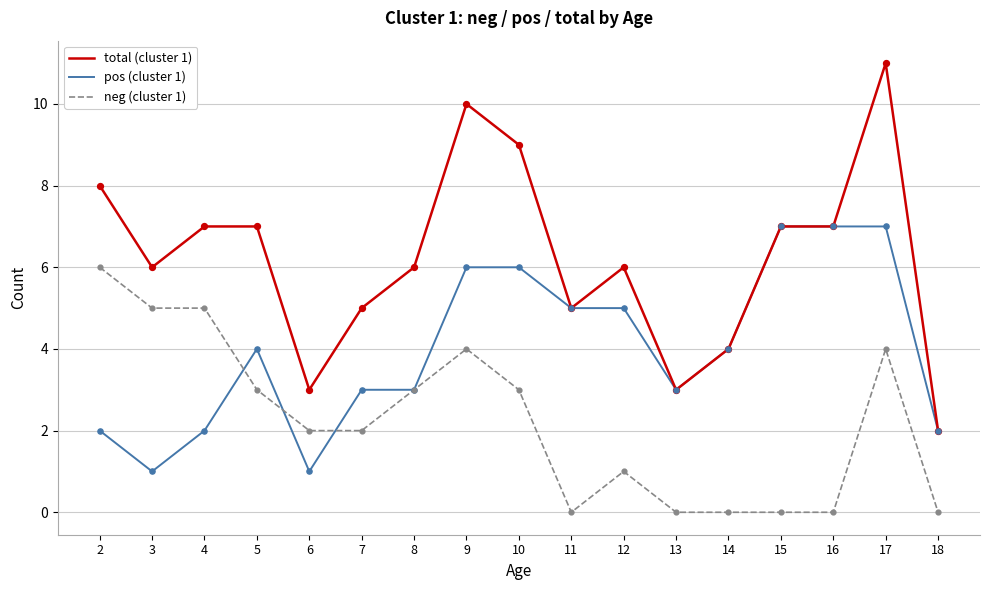

What are all the series names shown in the legend?

total (cluster 1), pos (cluster 1), neg (cluster 1)